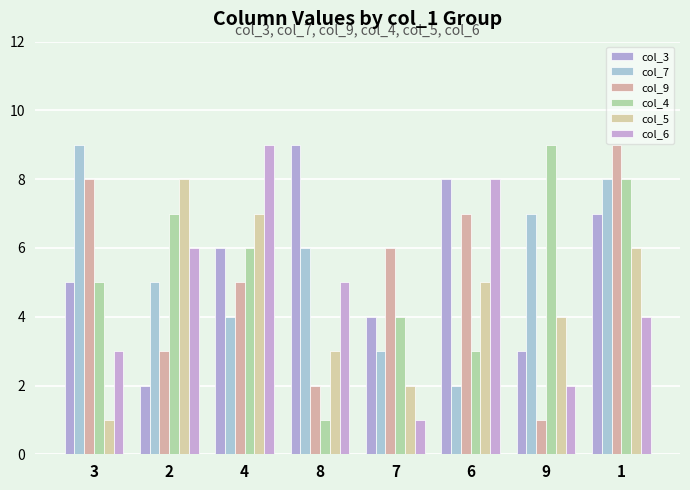

The value of col_6 at 6 is 14. True or false?

False